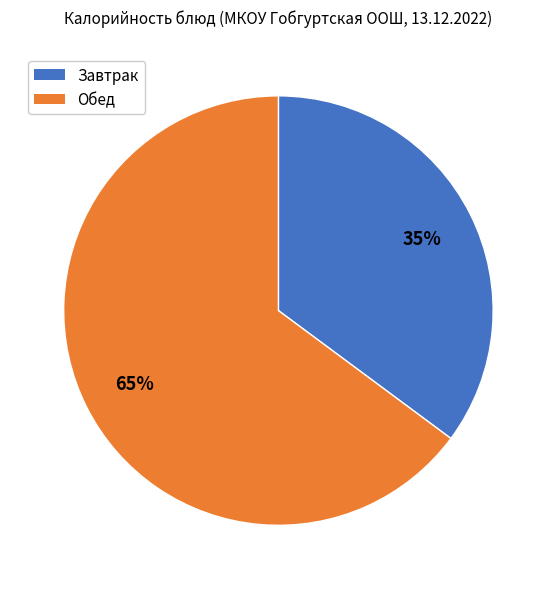

Is there a majority slice in this chart?

Yes